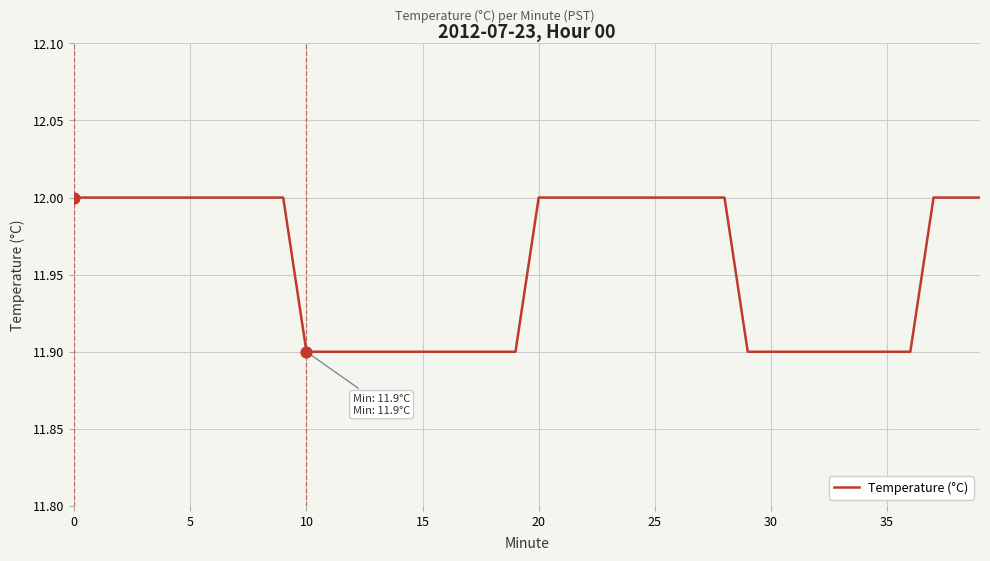

What is the minimum value shown in the chart?

11.9